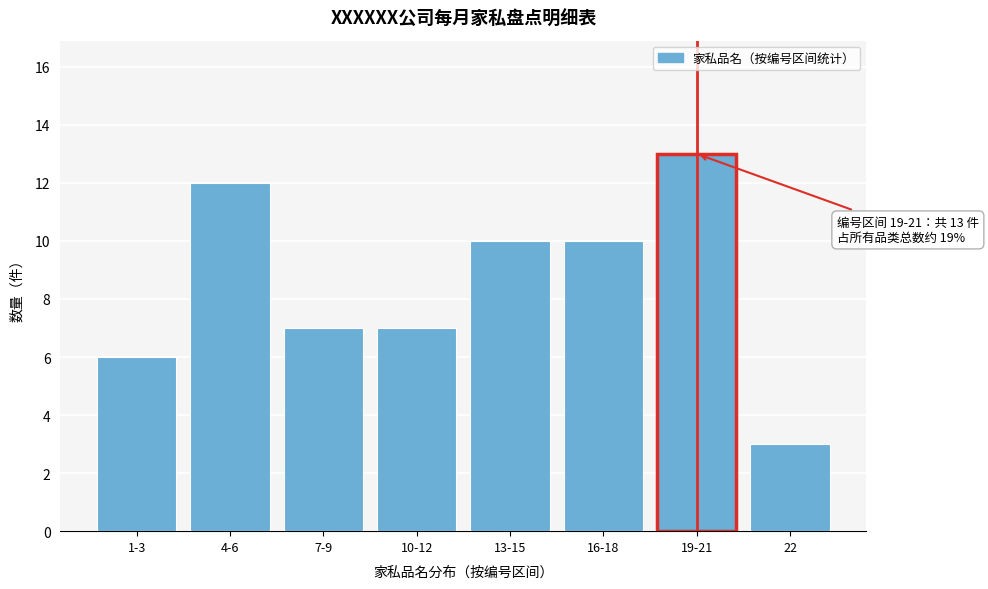

Reading left to right, transcribe all the data shown in this chart.

6	12	7	7	10	10	13	3